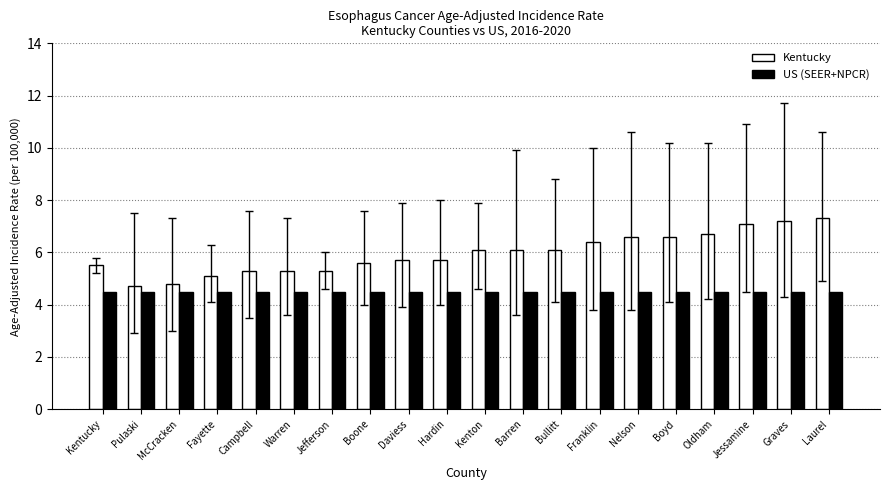

What is the minimum value shown in the chart?

4.5